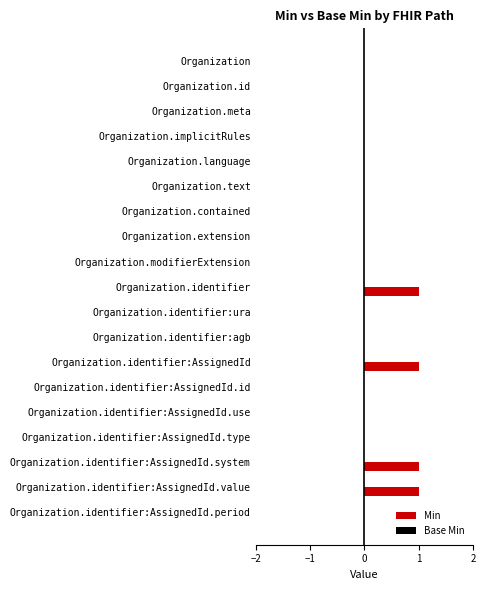

What is the sum of all values?

4